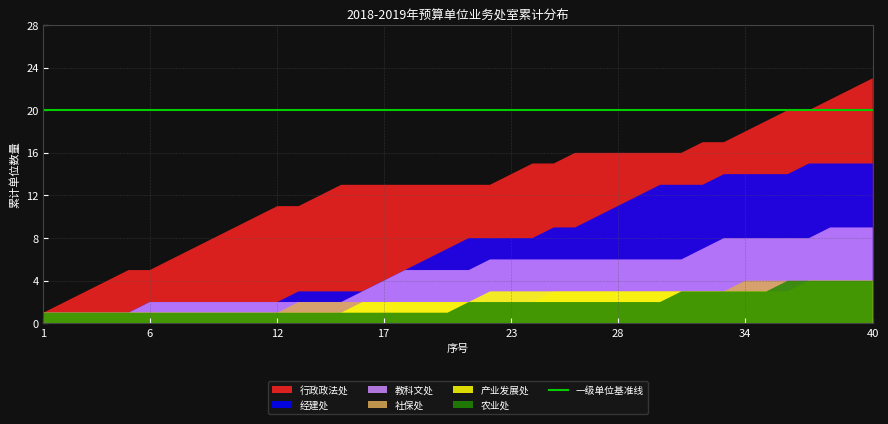

The value of 教科文处 at 23 is 6. True or false?

True